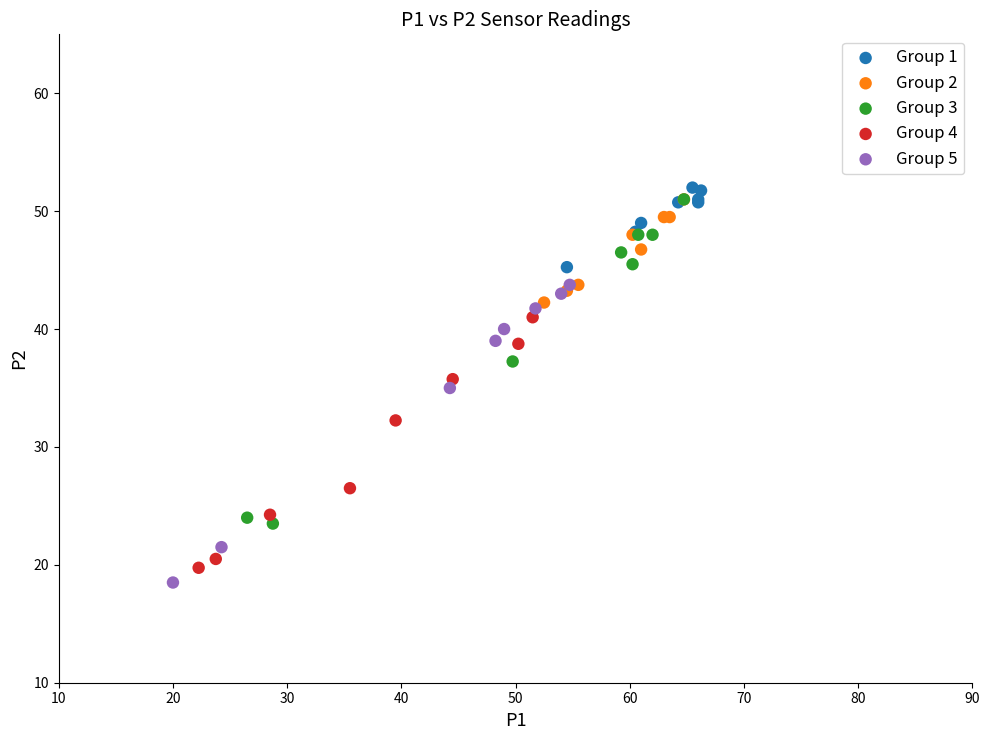

Which series reaches the minimum Y coordinate?

Group 5